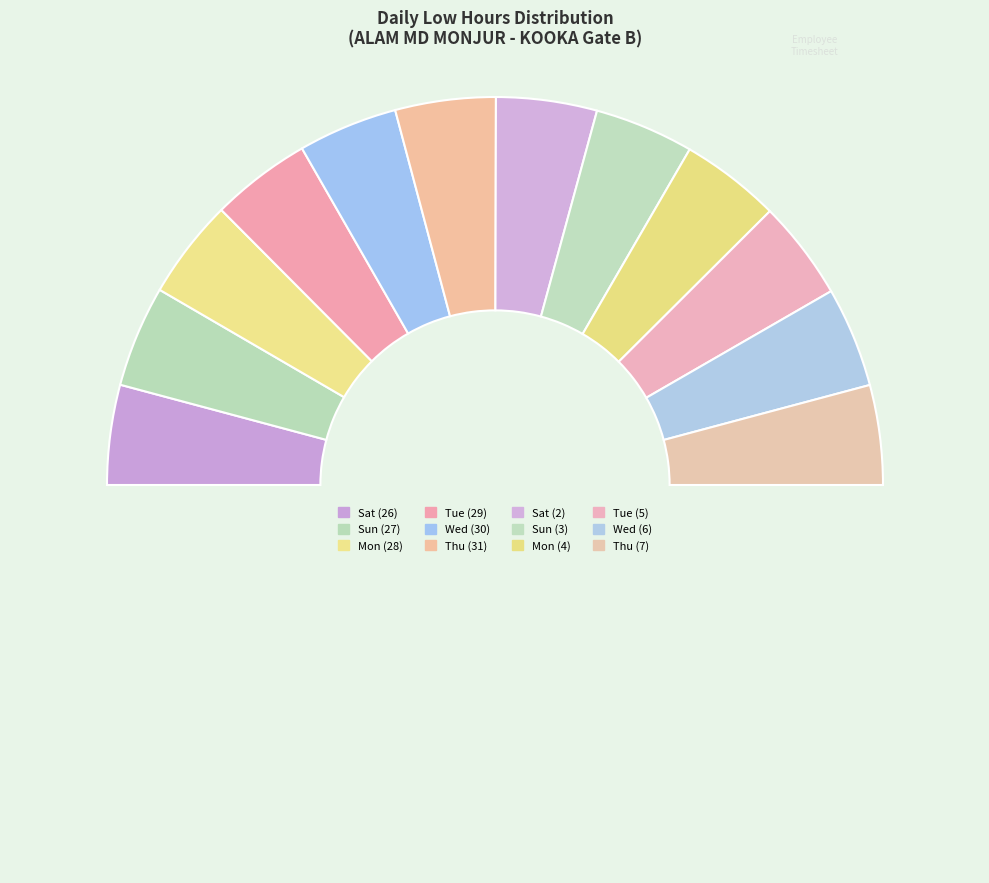

How many segments does this pie chart have?

13